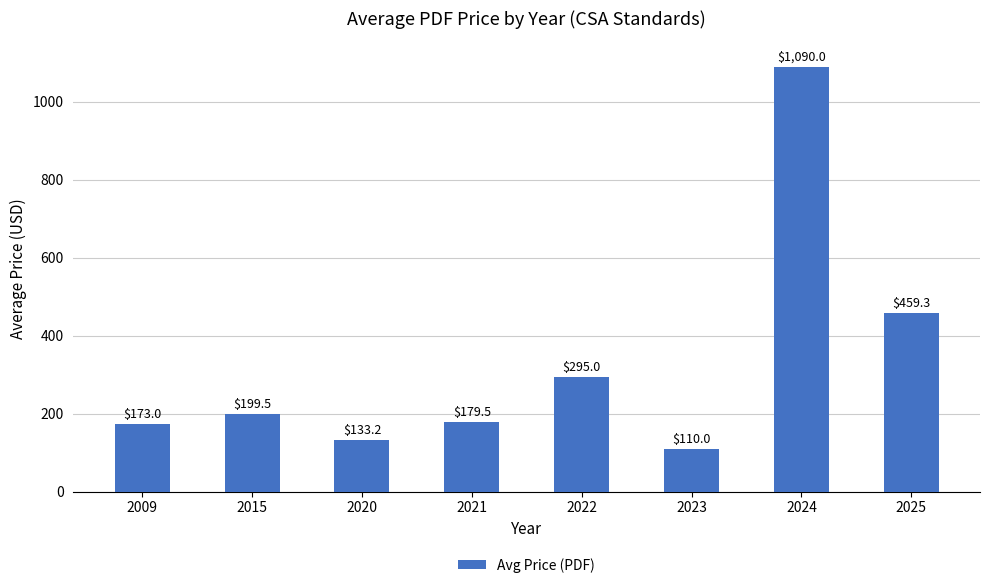

At which label does the data first exceed 199?

2015